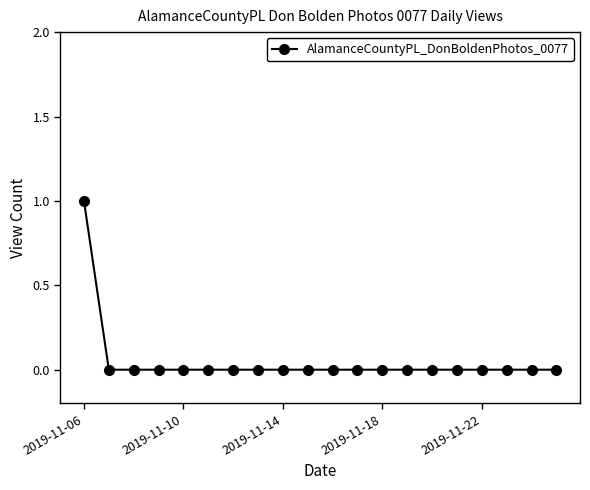

Reading left to right, list all the values displayed in this chart.

1	0	0	0	0	0	0	0	0	0	0	0	0	0	0	0	0	0	0	0